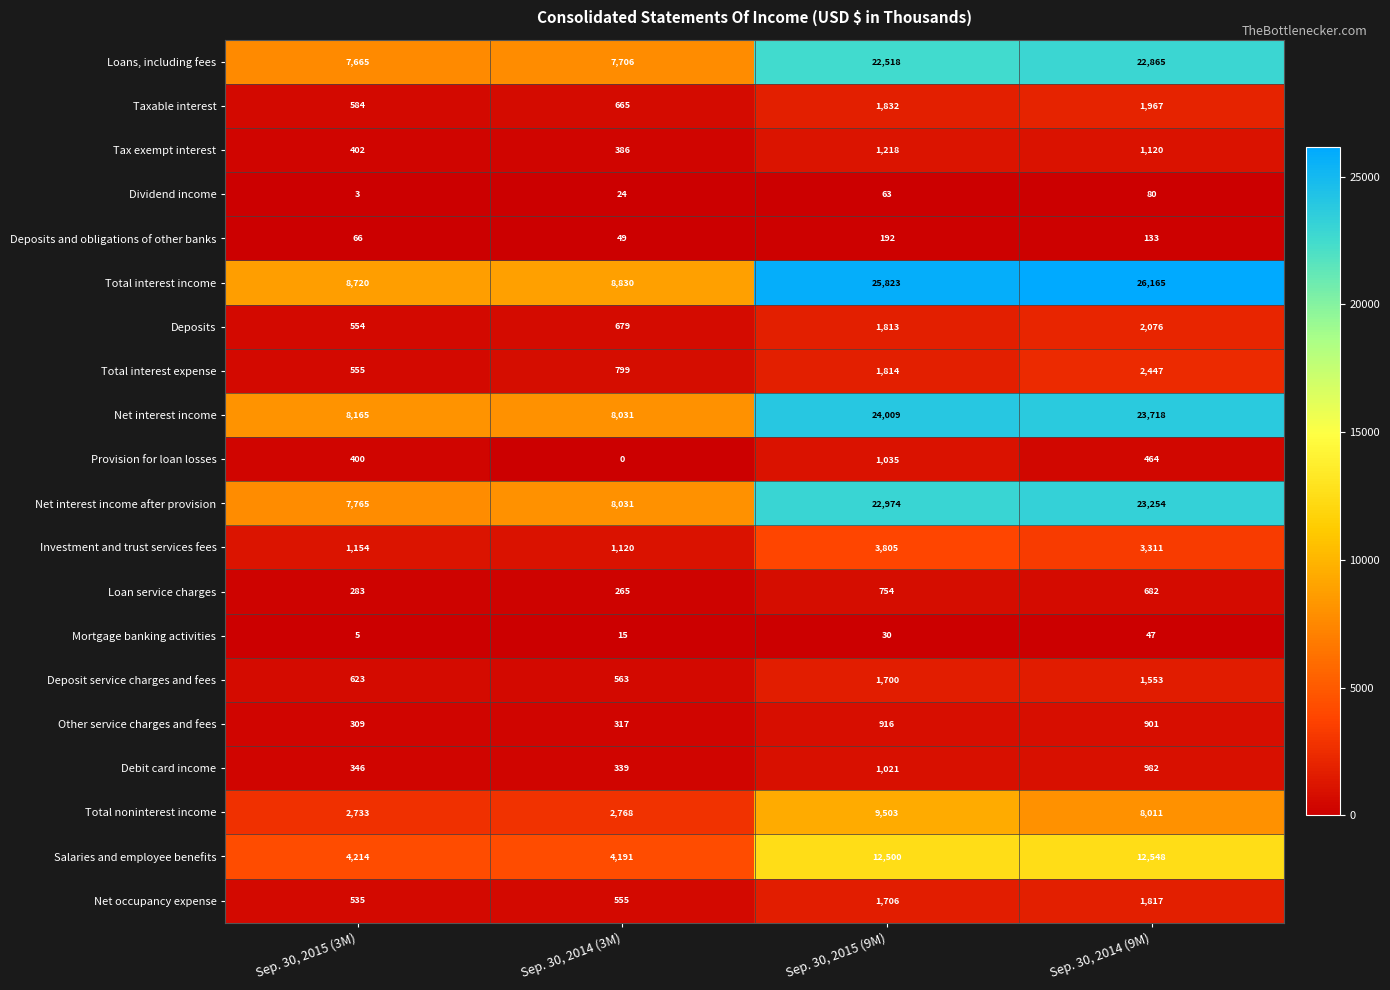

At which label does Deposits and obligations of other banks first exceed 133?

Sep. 30, 2015 (9M)